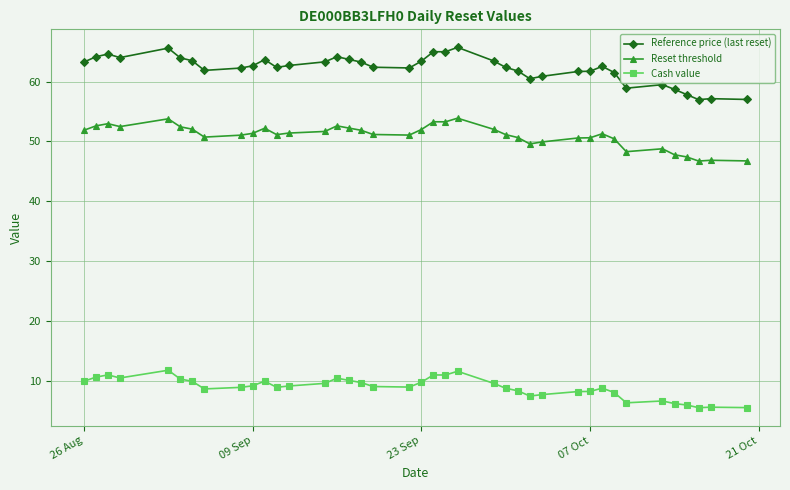

True or false: Reset threshold and Cash value intersect in this chart.

False